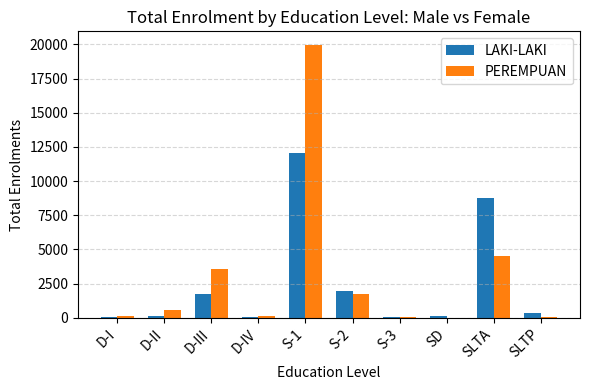

At which label is PEREMPUAN closest to 9984?

SLTA